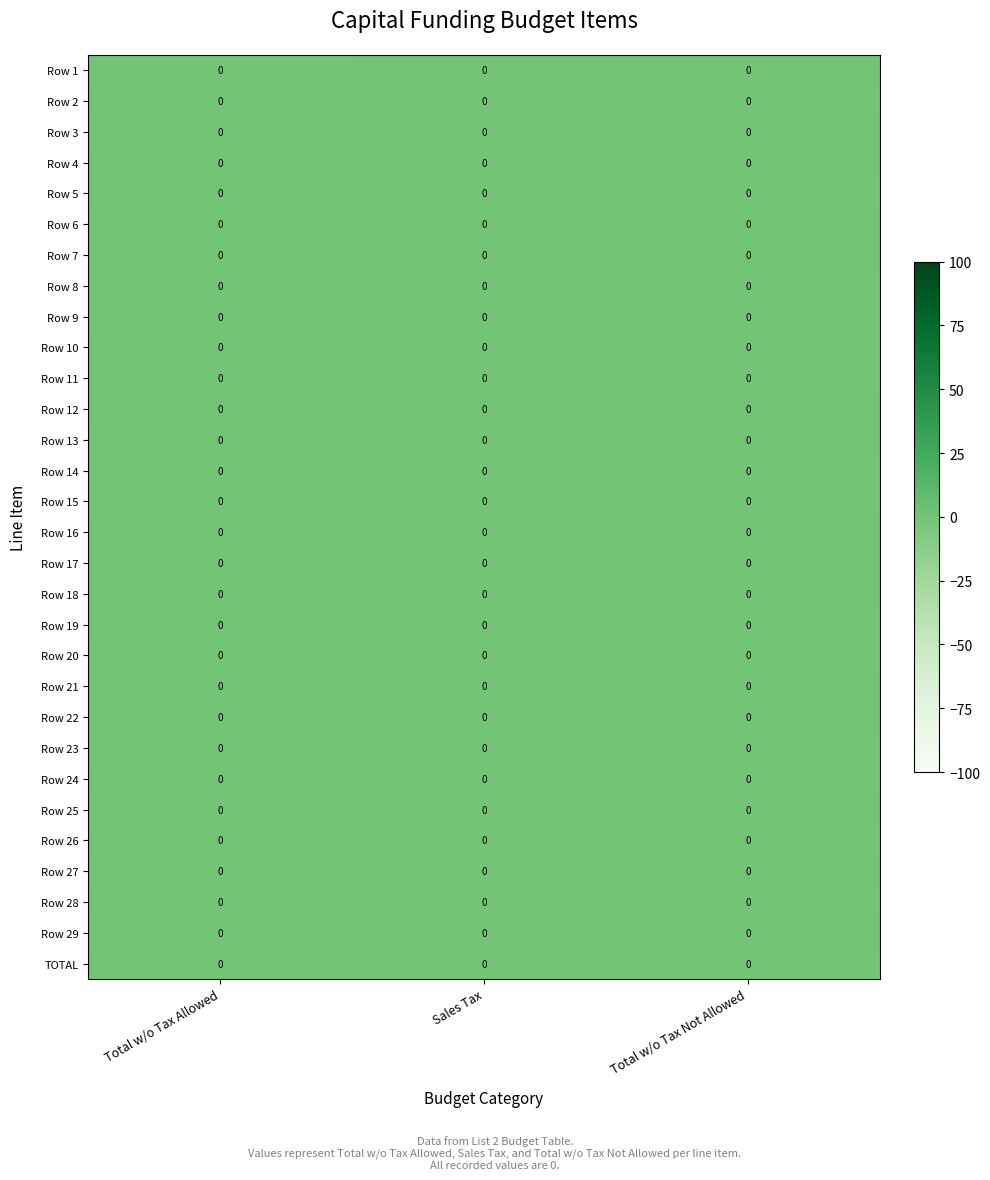

List the labels in order of Row 2 value, smallest first.

Total w/o Tax Not Allowed, Sales Tax, Total w/o Tax Allowed